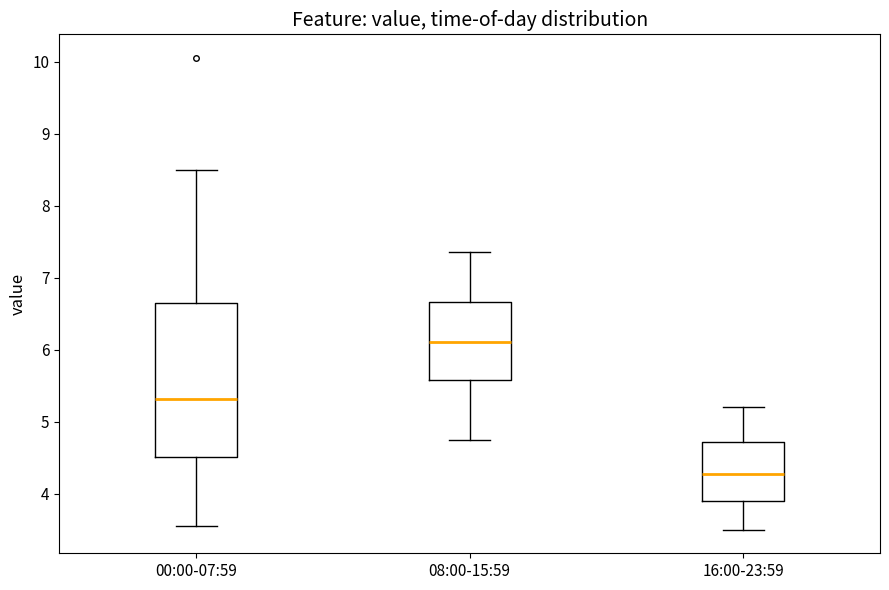

Reading left to right, transcribe this box plot: for each box, give where its median line is, the range the box spans, and where its two whiskers end, as read against the y-axis. The values are not printed on the chart, so give them approximately, as read against the axis.

00:00-07:59: median 5.3, box 4.5 to 6.6, whiskers 3.6 to 8.5
08:00-15:59: median 6.1, box 5.6 to 6.7, whiskers 4.8 to 7.4
16:00-23:59: median 4.3, box 3.9 to 4.7, whiskers 3.5 to 5.2